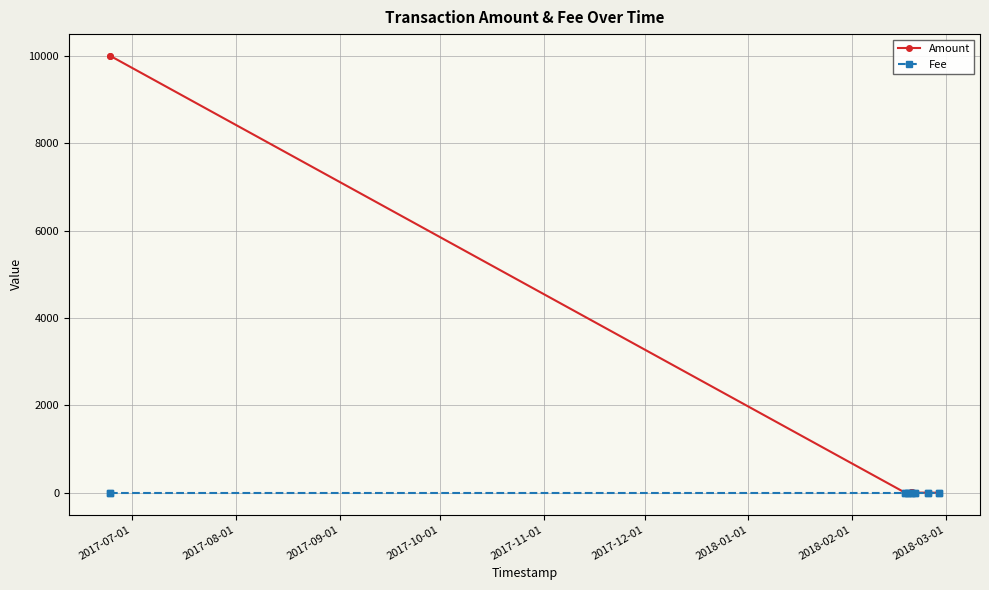

Which series has the largest range (max minus min)?

Amount